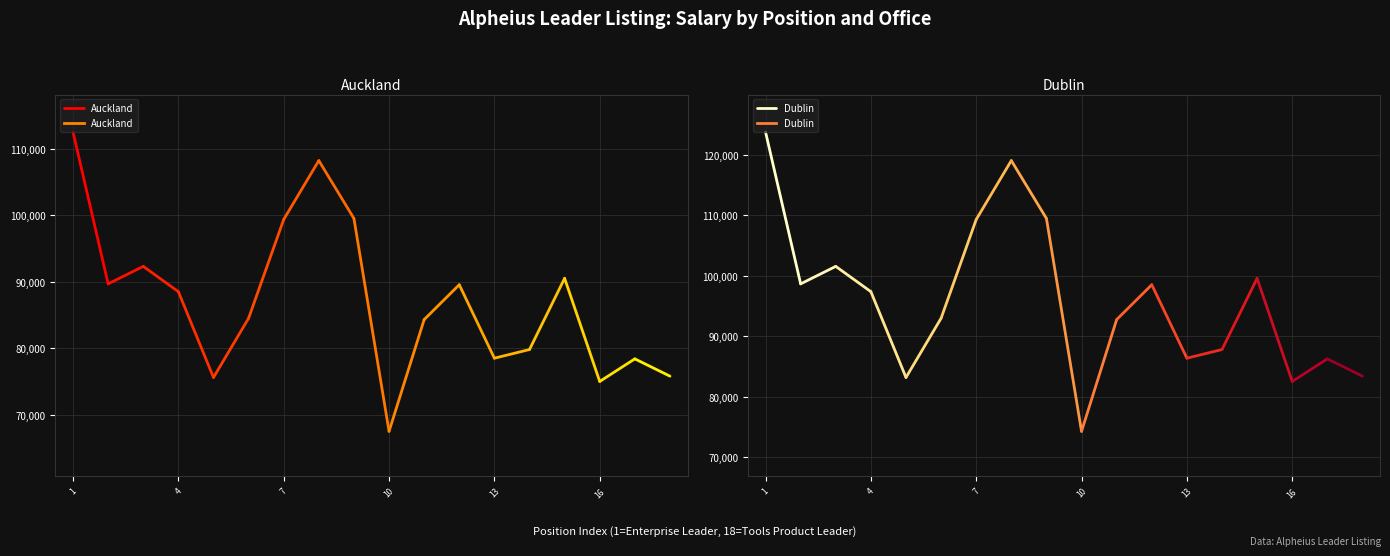

What is the maximum value shown in the chart?

123750